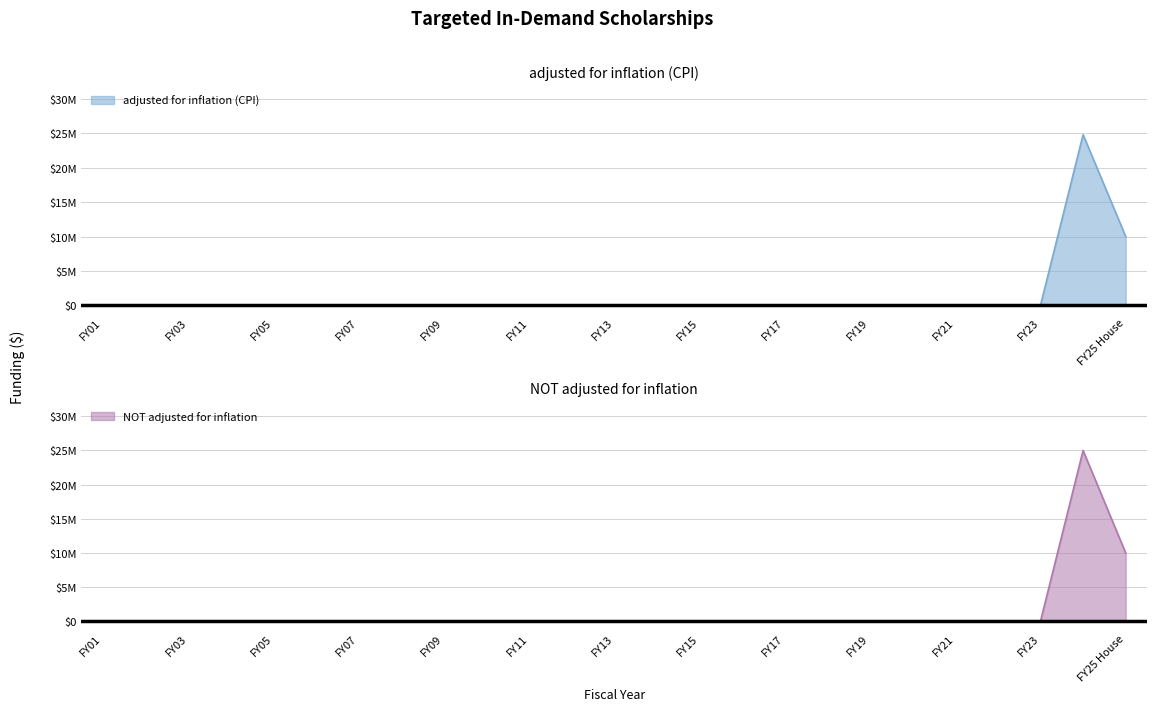

True or false: adjusted for inflation (CPI) and NOT adjusted for inflation cross at least once.

False